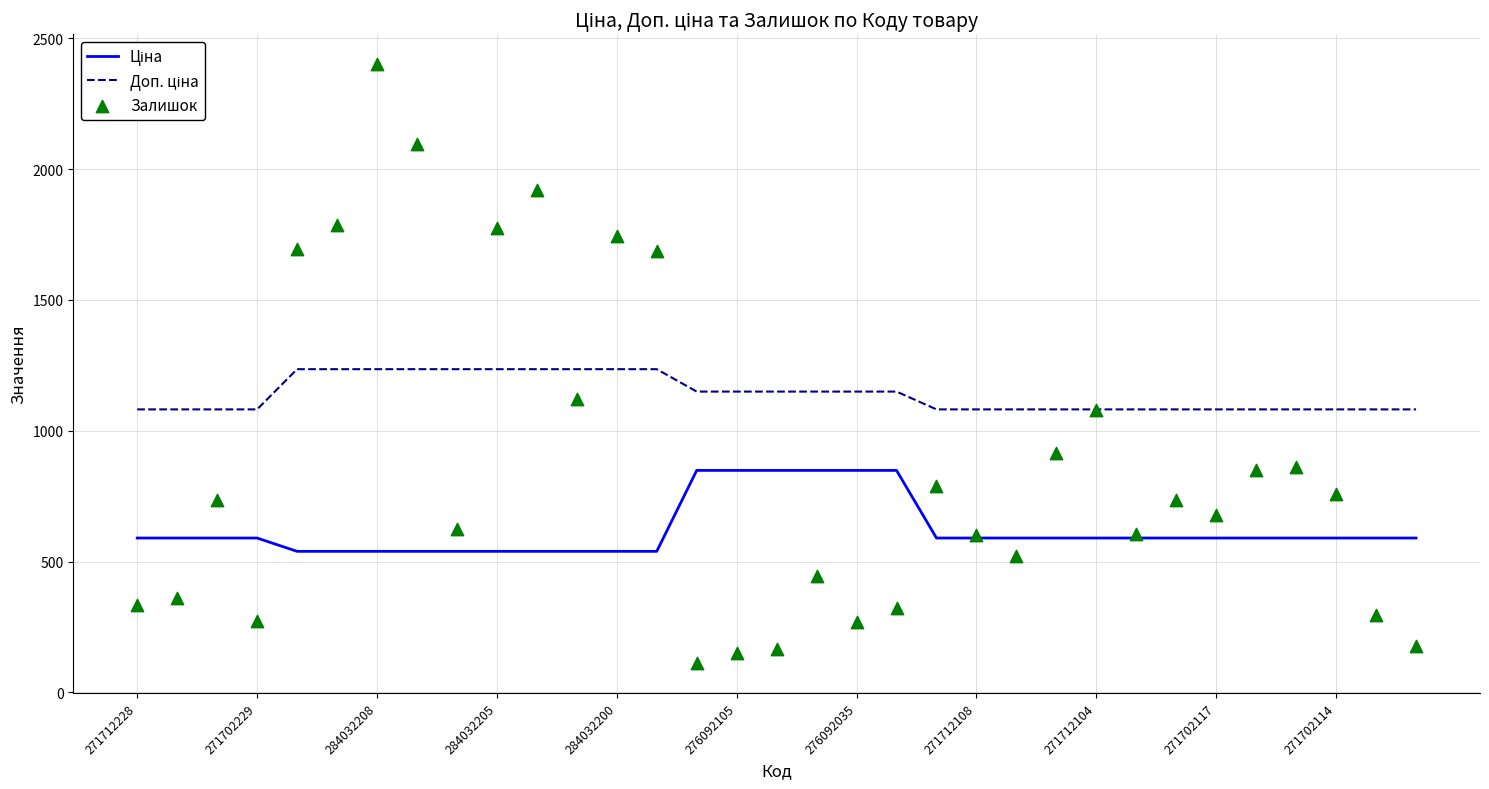

Which series contains the highest Y value?

Залишок